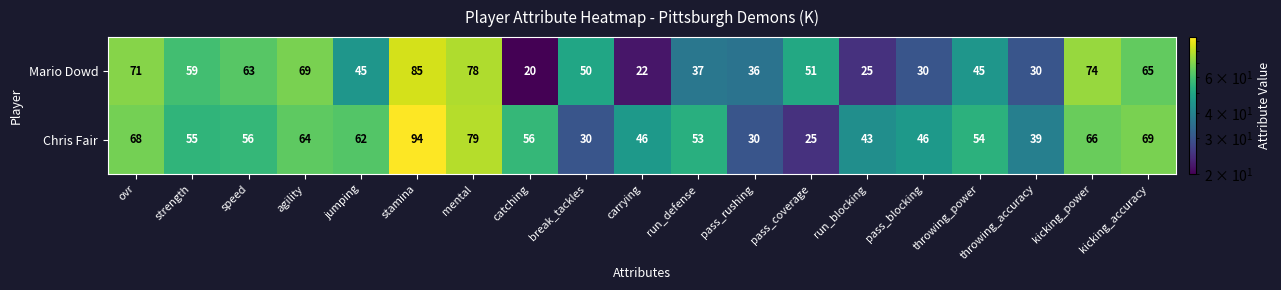

At how many categories does at least one series exceed 60?

8